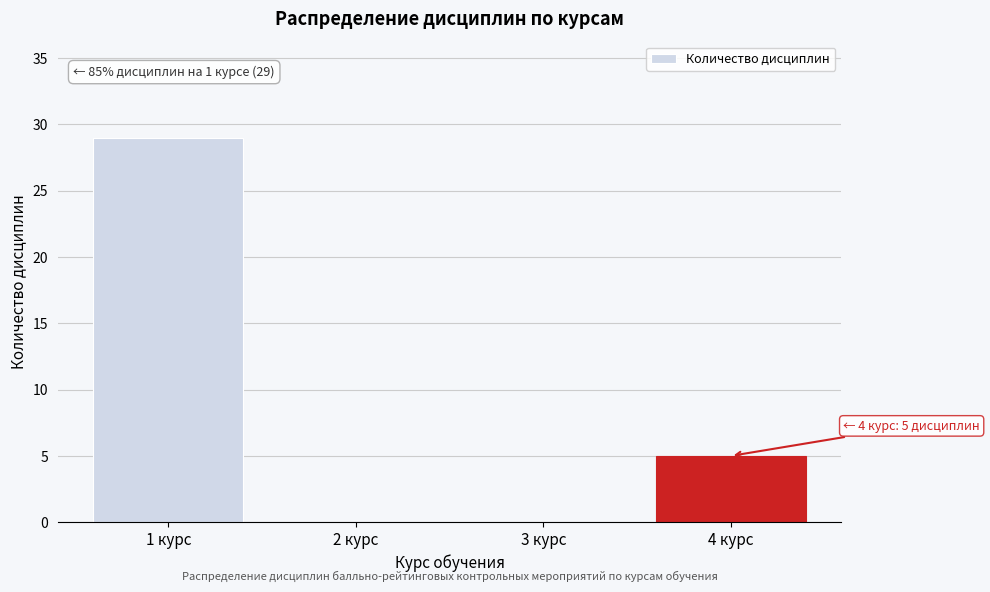

Reading left to right, extract all data points from this chart.

1 курс=29	2 курс=0	3 курс=0	4 курс=5